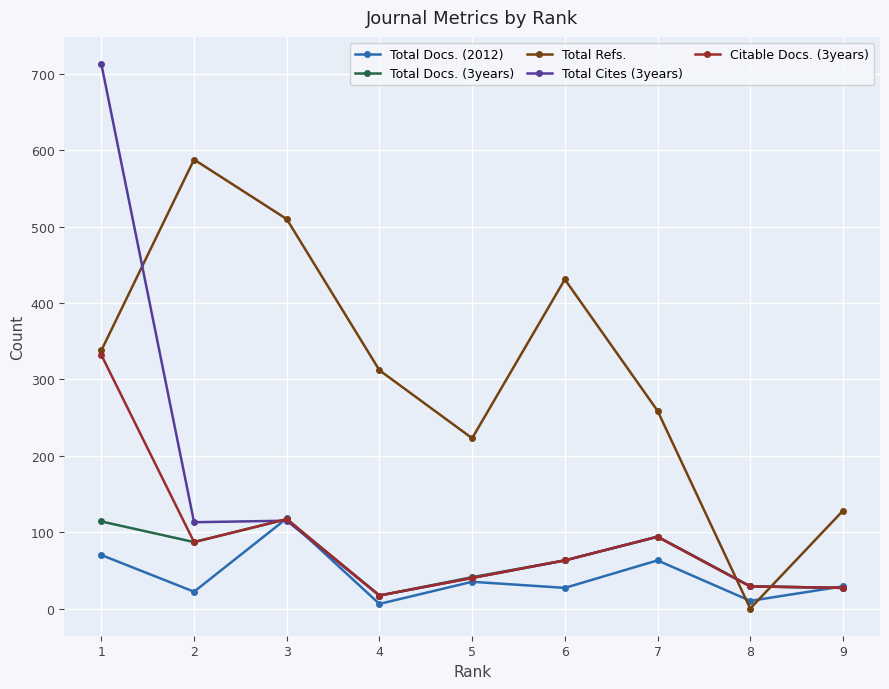

At which category is the sum across all series the highest?

1